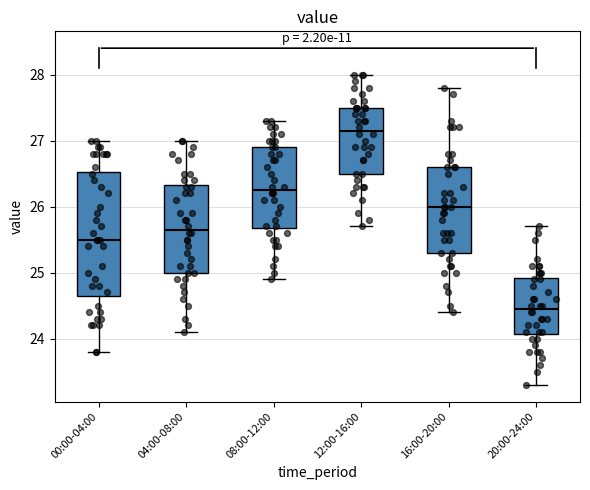

Reading left to right, read every box against the y-axis: the position of its median line, the range the box covers, and the ends of its whiskers. The values are not printed on the chart, so give them approximately, as read against the axis.

00:00-04:00: median 25.5, box 24.7 to 26.5, whiskers 23.8 to 27.0
04:00-08:00: median 25.7, box 25.0 to 26.3, whiskers 24.1 to 27.0
08:00-12:00: median 26.3, box 25.7 to 26.9, whiskers 24.9 to 27.3
12:00-16:00: median 27.2, box 26.5 to 27.5, whiskers 25.7 to 28.0
16:00-20:00: median 26.0, box 25.3 to 26.6, whiskers 24.4 to 27.8
20:00-24:00: median 24.5, box 24.1 to 24.9, whiskers 23.3 to 25.7